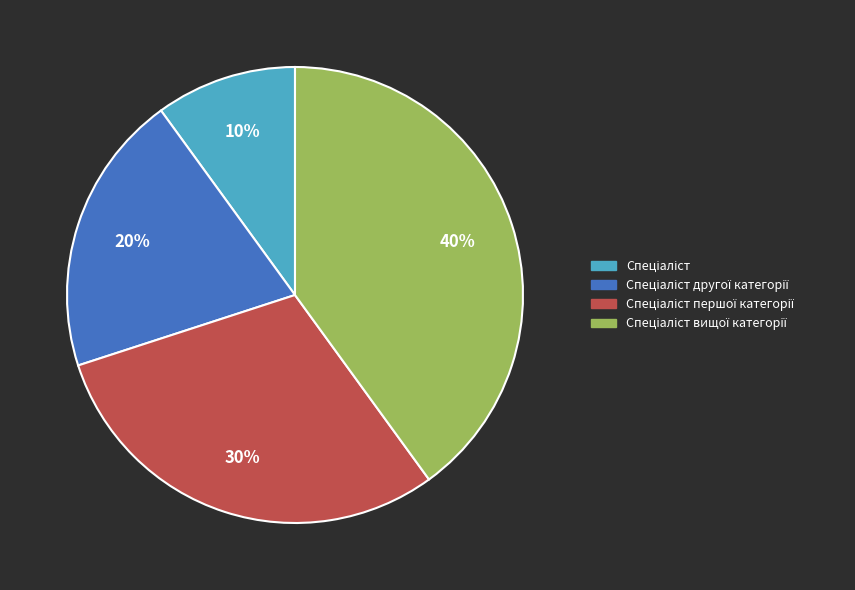

To the nearest percent, what is the difference between the largest and smallest slice percentages?

30%